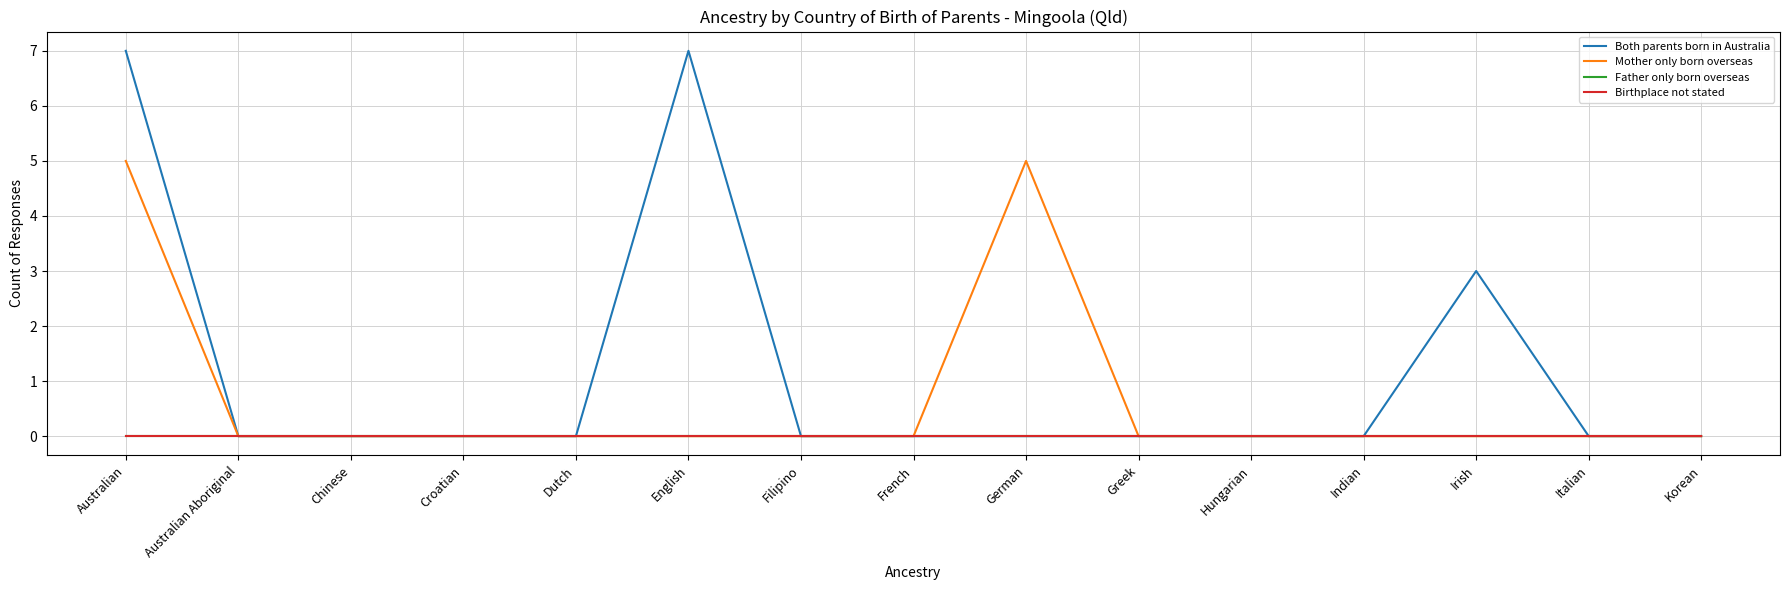

Is this an area chart (filled region under the line)?

No